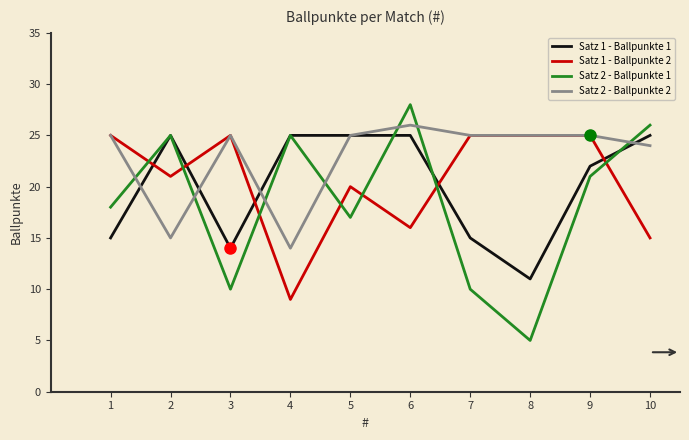

Which category has the highest value in the Satz 2 - Ballpunkte 2 series?

6